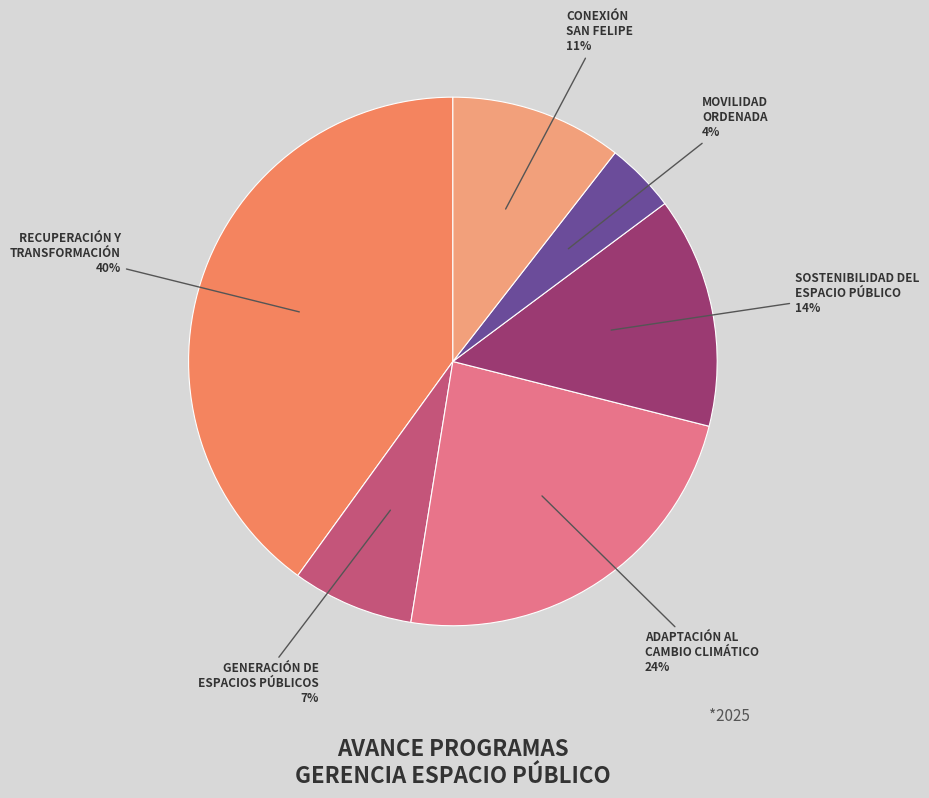

Does SOSTENIBILIDAD DEL ESPACIO PÚBLICO account for over 50% of the chart?

No